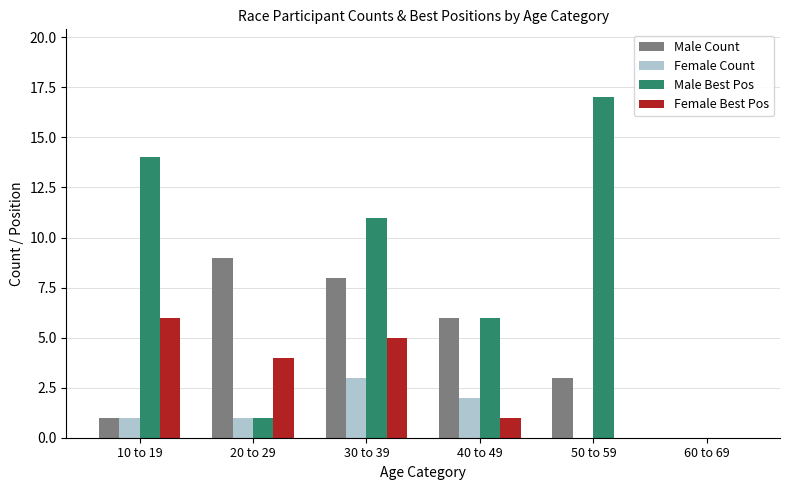

Reading left to right, transcribe all the data shown in this chart.

Male Count: 10 to 19=1	20 to 29=9	30 to 39=8	40 to 49=6	50 to 59=3	60 to 69=0
Female Count: 10 to 19=1	20 to 29=1	30 to 39=3	40 to 49=2	50 to 59=0	60 to 69=0
Male Best Pos: 10 to 19=14	20 to 29=1	30 to 39=11	40 to 49=6	50 to 59=17	60 to 69=0
Female Best Pos: 10 to 19=6	20 to 29=4	30 to 39=5	40 to 49=1	50 to 59=0	60 to 69=0